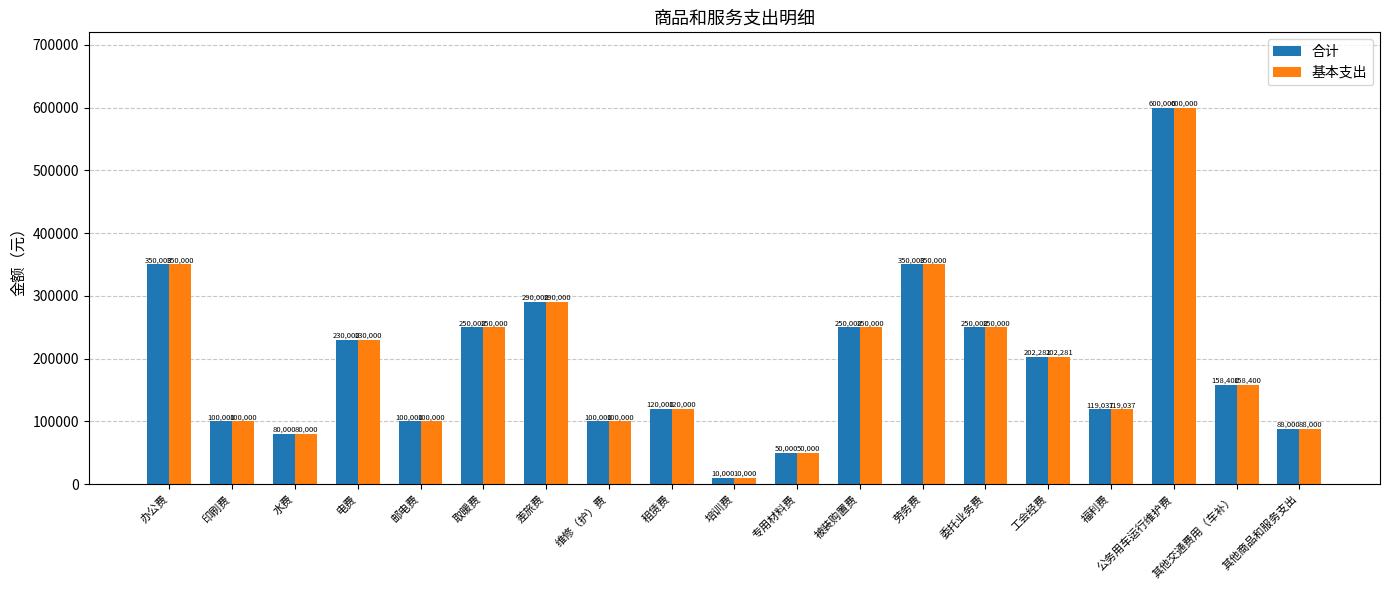

The value of 基本支出 at 福利费 is 119036.5. True or false?

True